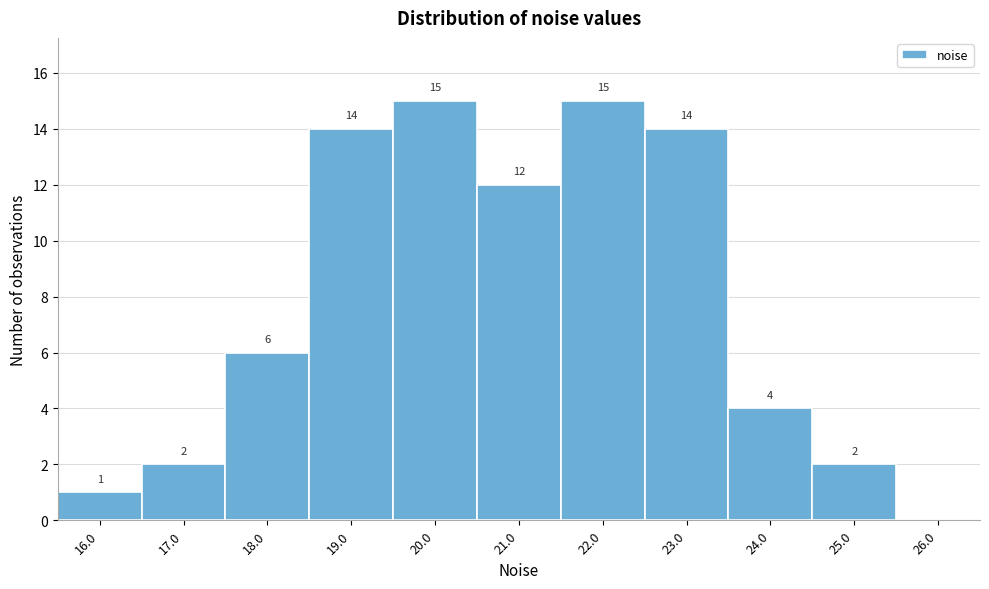

Reading left to right, transcribe all the data shown in this chart.

16.0=1	17.0=2	18.0=6	19.0=14	20.0=15	21.0=12	22.0=15	23.0=14	24.0=4	25.0=2	26.0=0